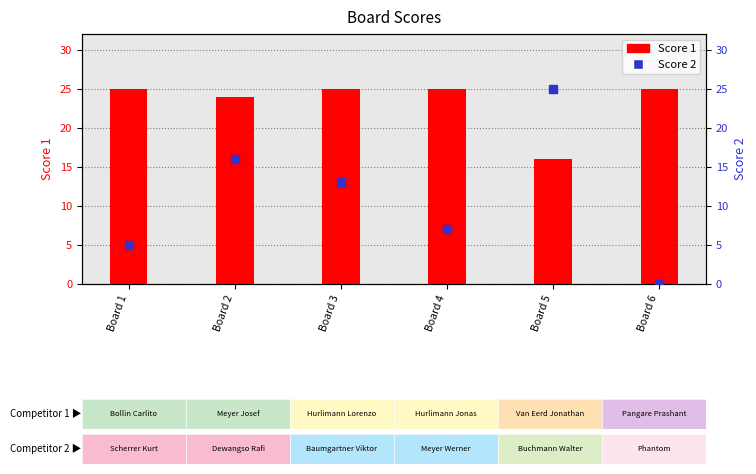

What are all the series names shown in the legend?

Score 1, Score 2